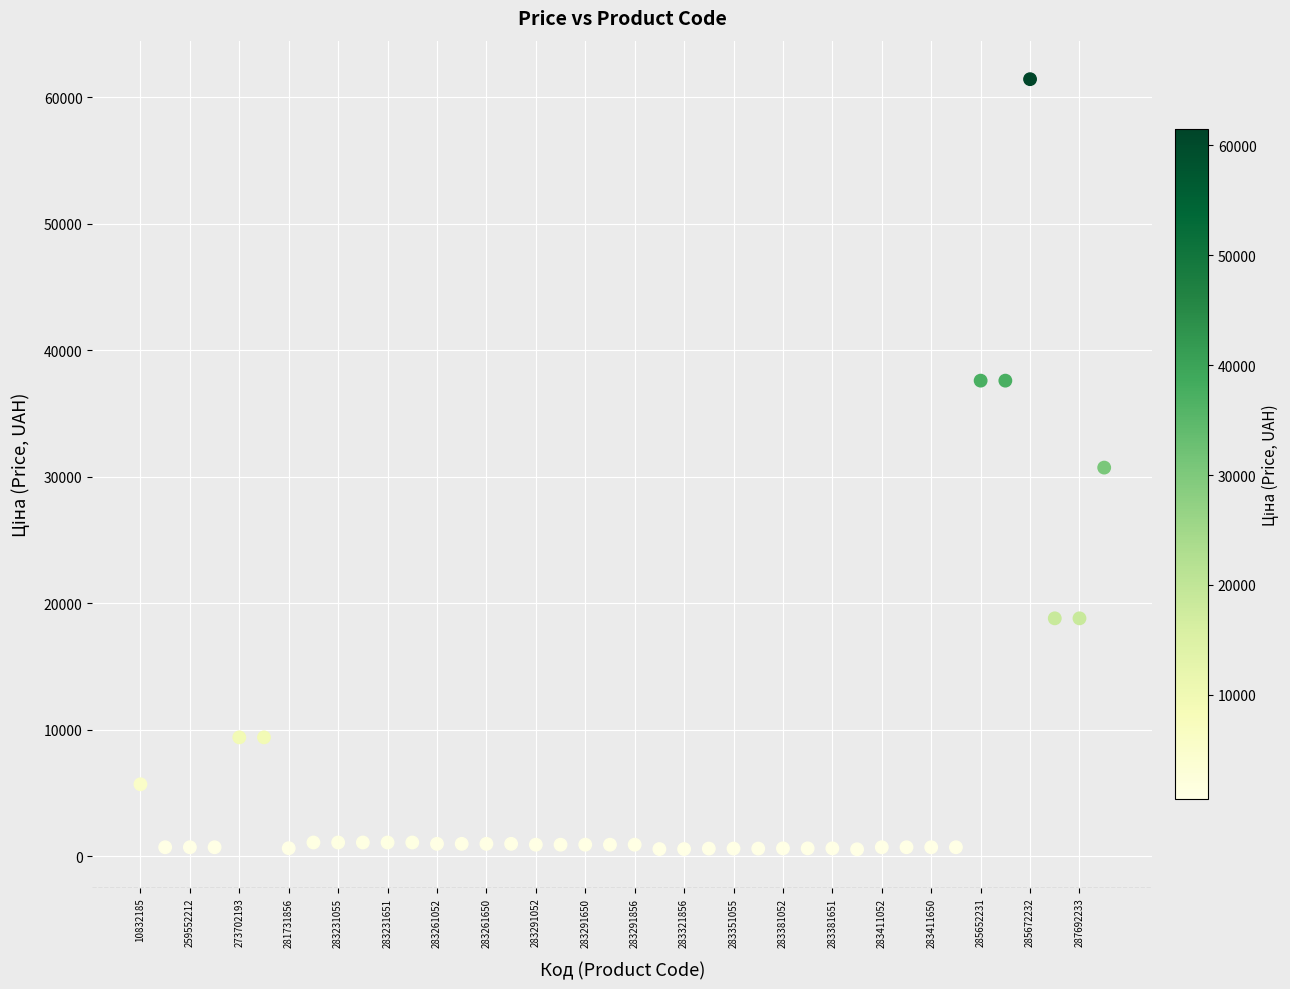

What is the range of Y values (max minus min)?

60903.0